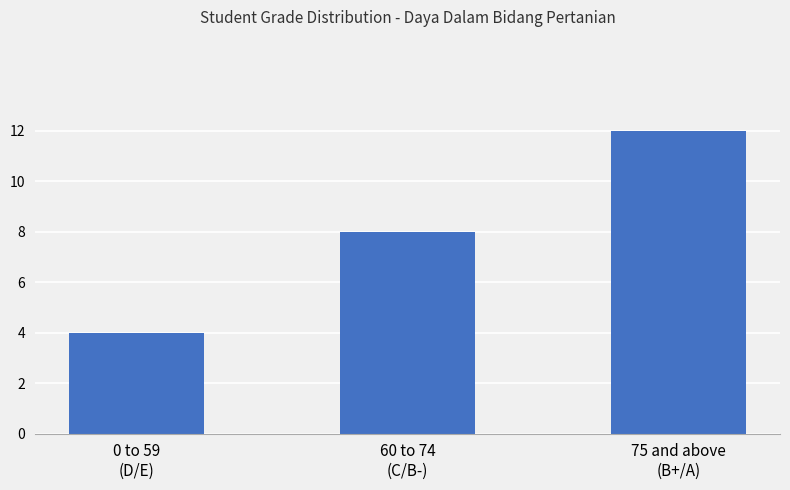

Reading left to right, extract all data points from this chart.

0 to 59
(D/E)=4	60 to 74
(C/B-)=8	75 and above
(B+/A)=12